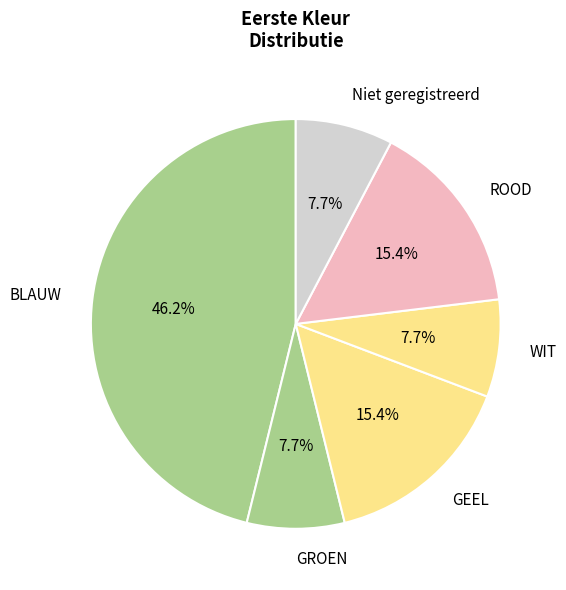

Approximately how many times larger is the value at BLAUW compared to GROEN?

6.0